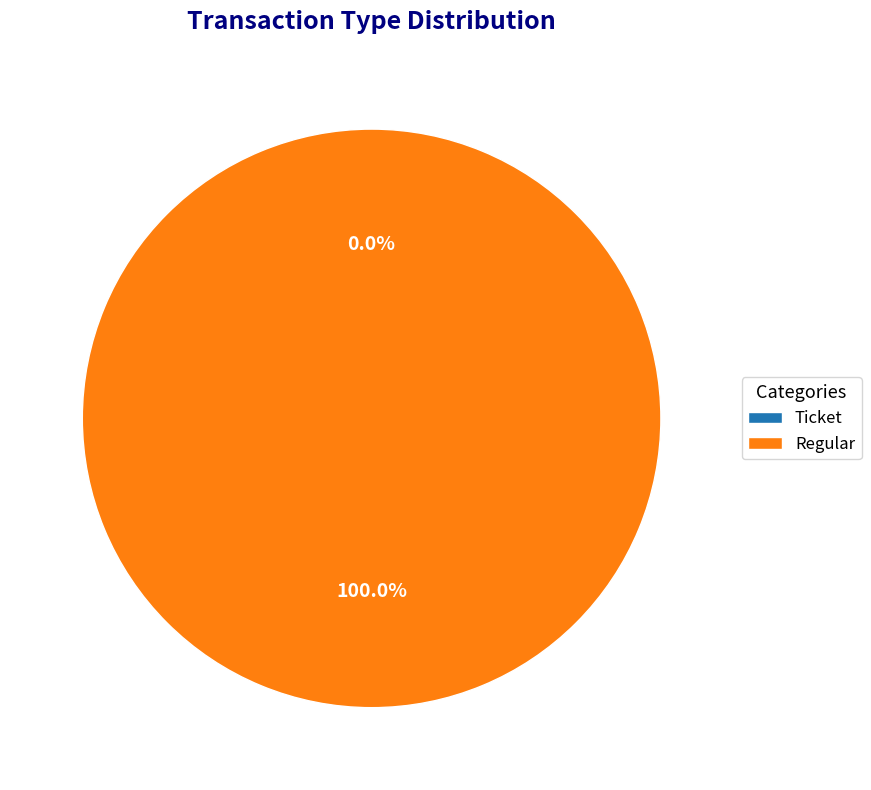

Which category has the smallest portion of the pie?

Ticket